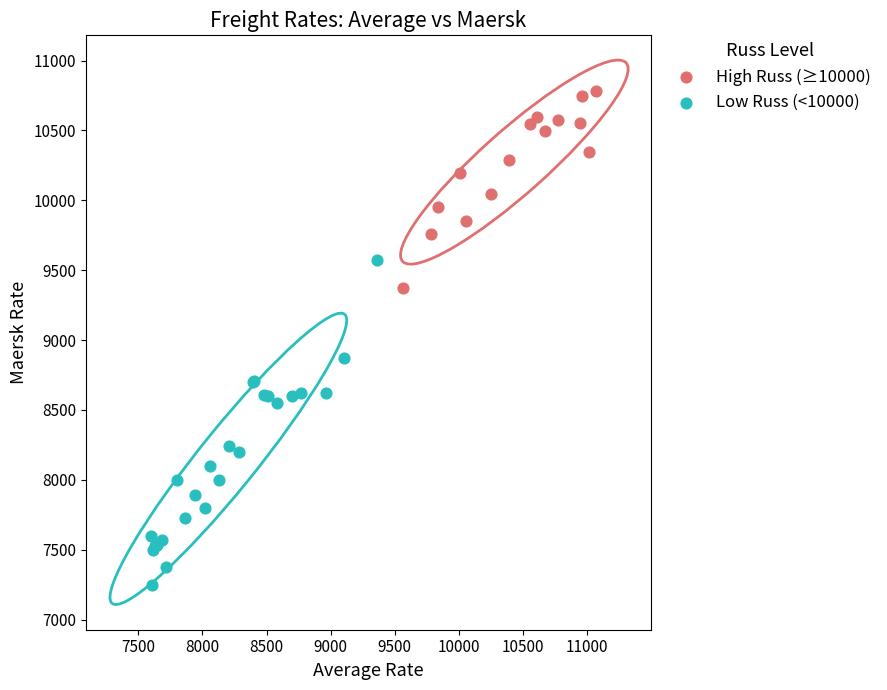

Which series has the widest spread of Y values?

Low Russ (<10000)